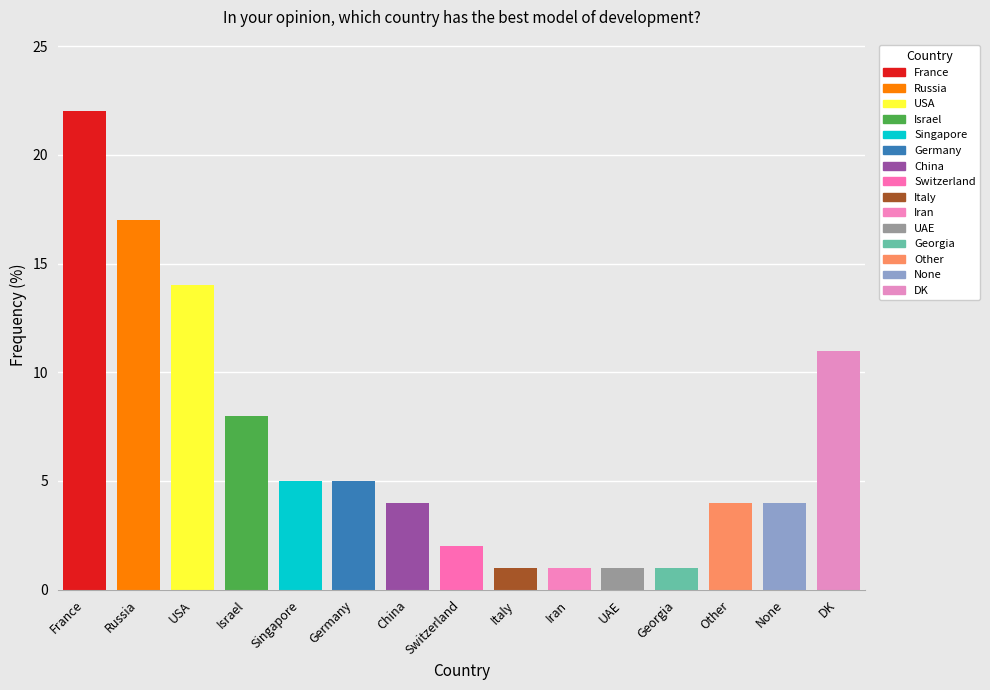

The chart shows a value of 14 at USA. True or false?

True